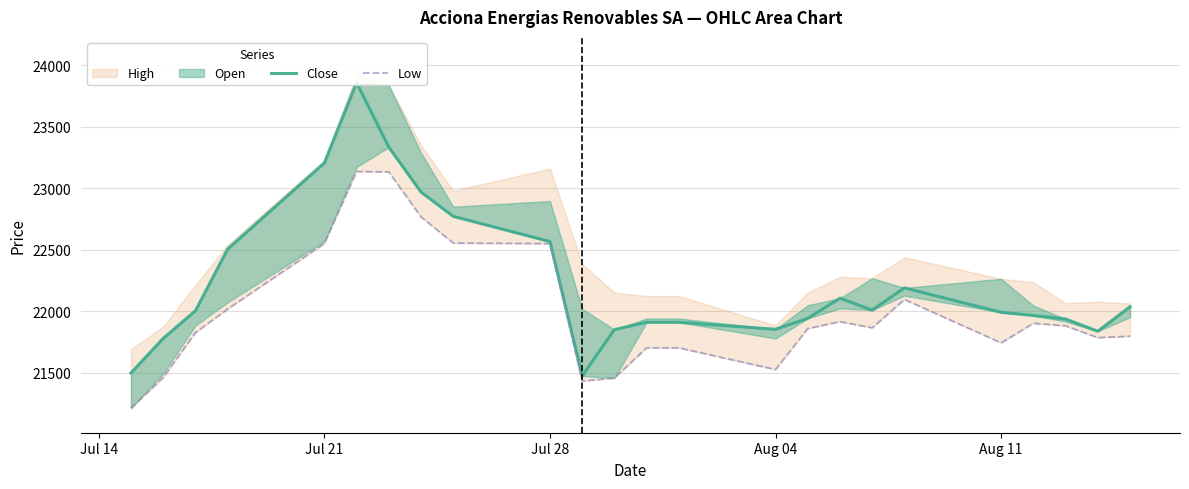

What is the average value of the Low series?

21994